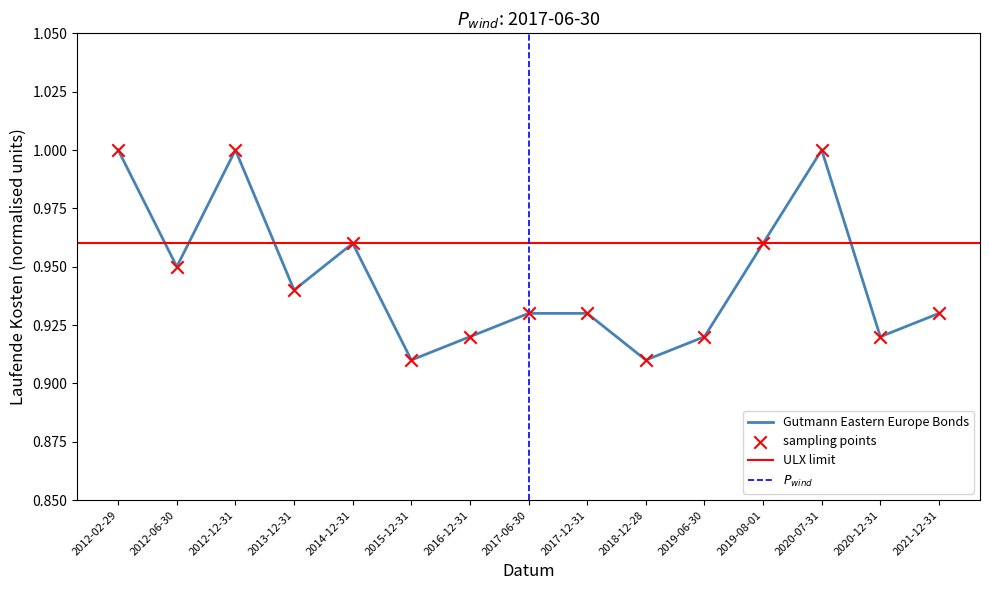

Which has a higher value, 2017-06-30 or 2012-06-30?

2012-06-30